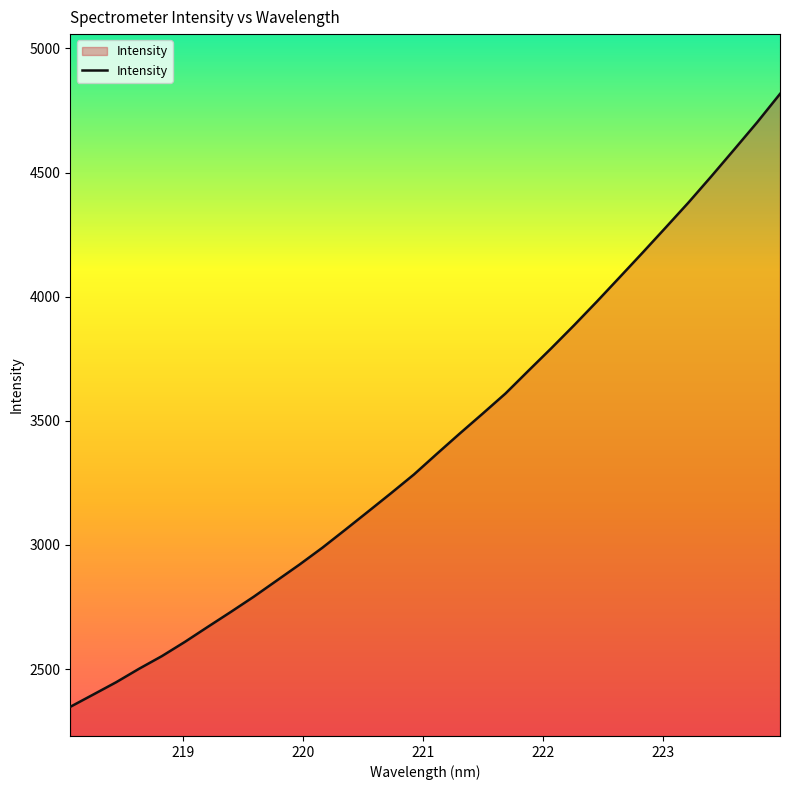

True or false: there are more than 0 points higher than both neighbors.

False